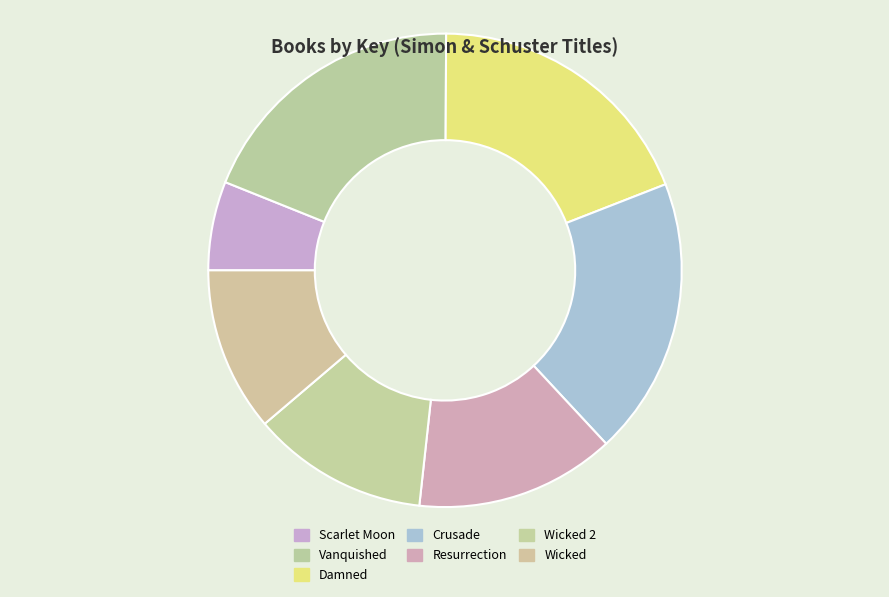

Count the number of slices in the pie.

7